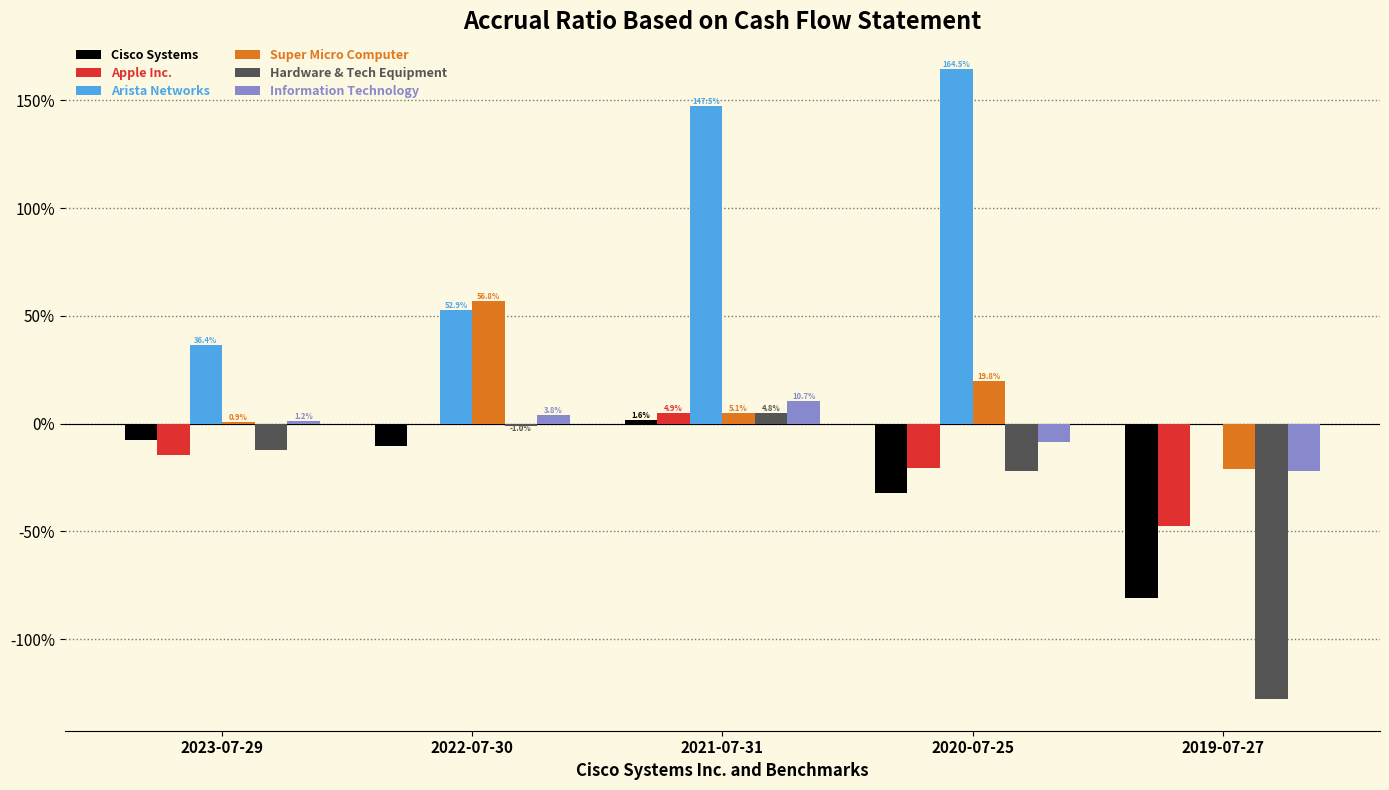

What is the sum of the Hardware & Tech Equipment values at 2020-07-25 and 2022-07-30?

-0.2